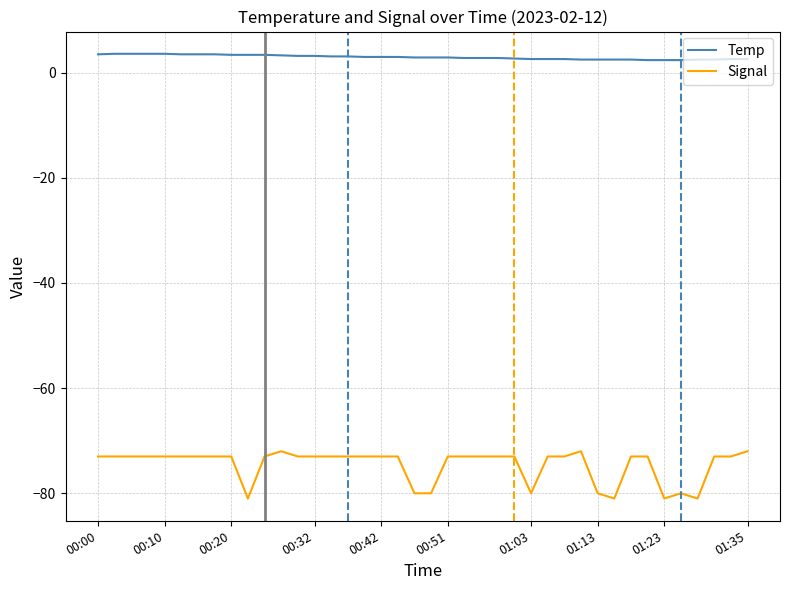

List the series in order of their overall mean, highest first.

Temp, Signal